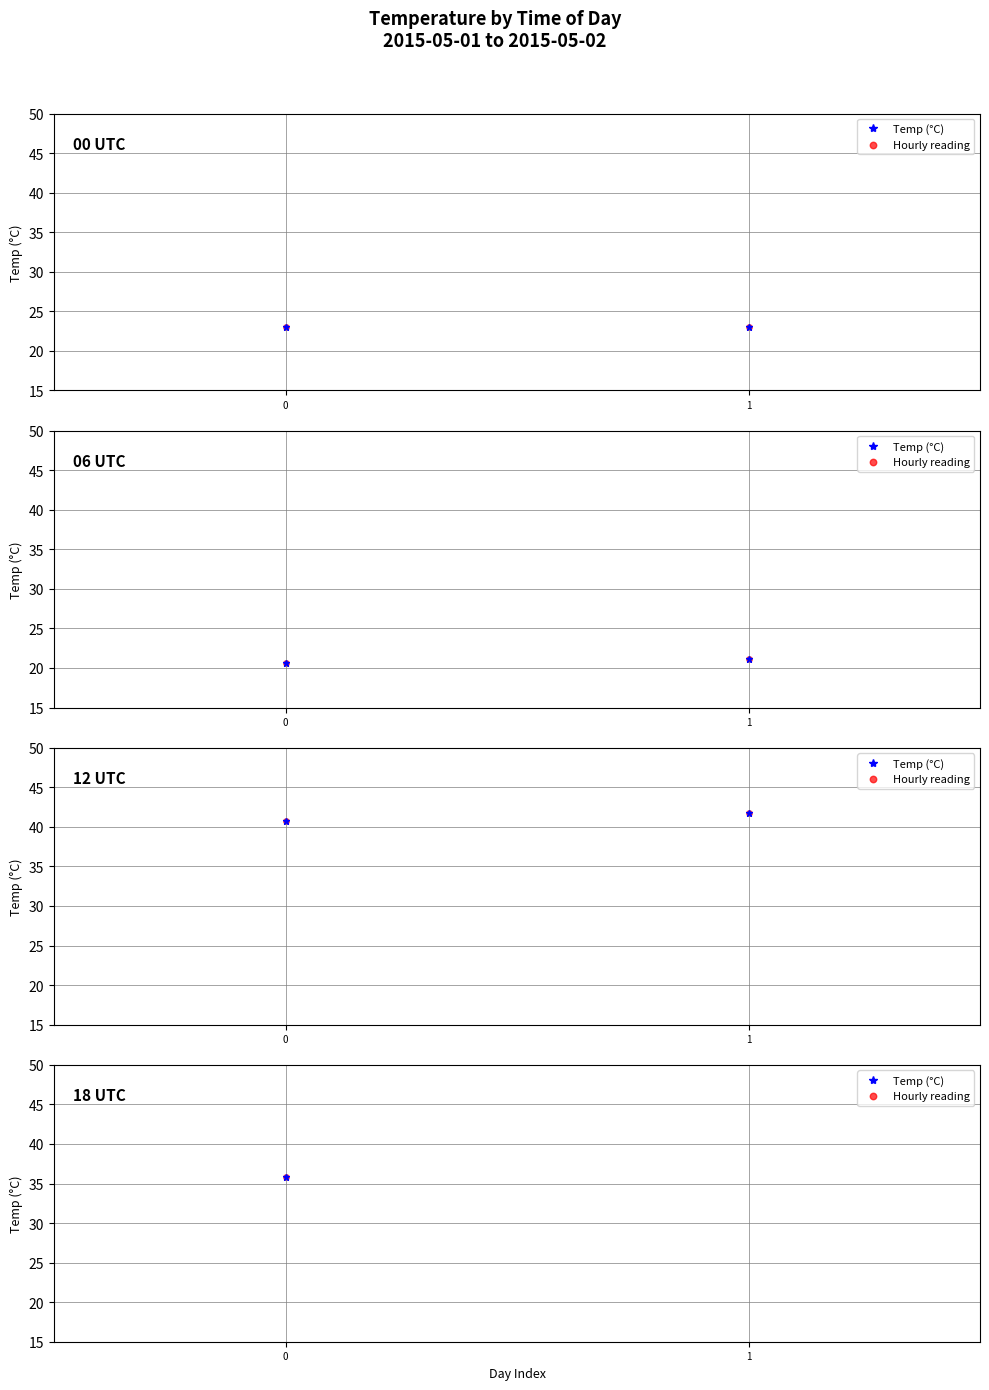

At which category is the sum across all series the highest?

1